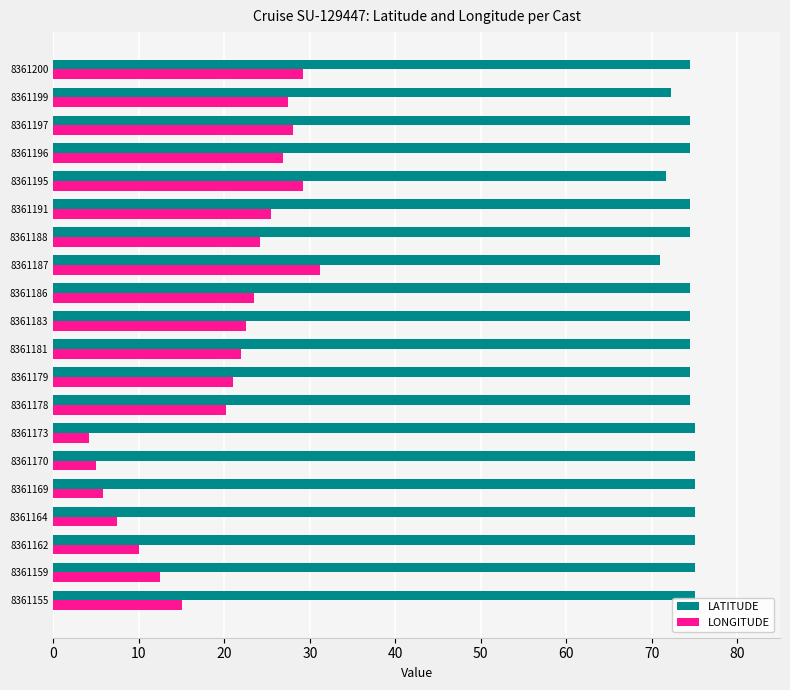

True or false: LATITUDE has a value of 99.9 at 8361196.

False